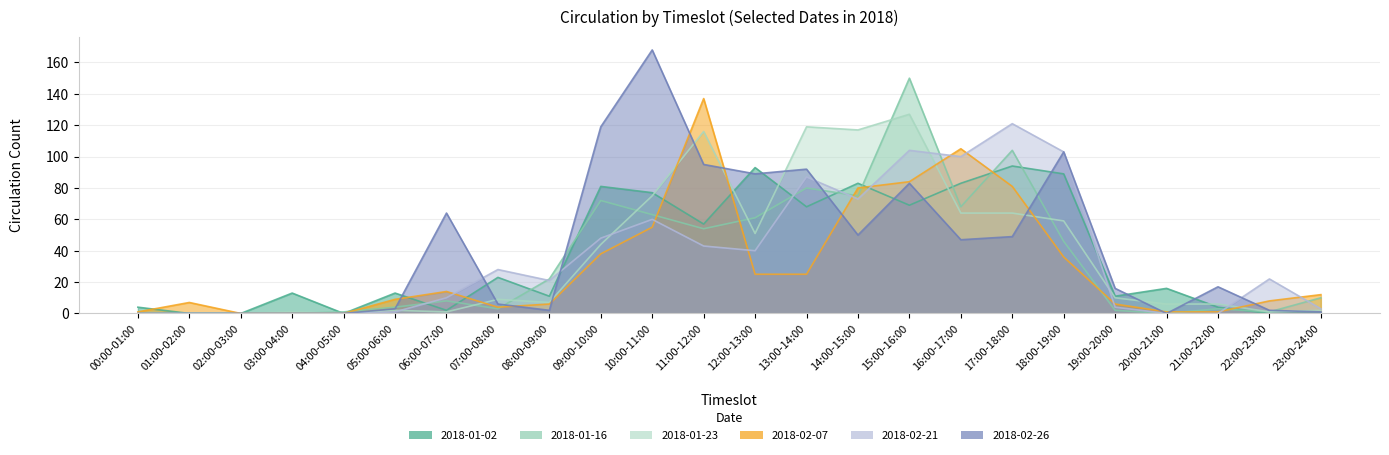

At which category does 2018-01-02 reach its first local valley?

04:00-05:00